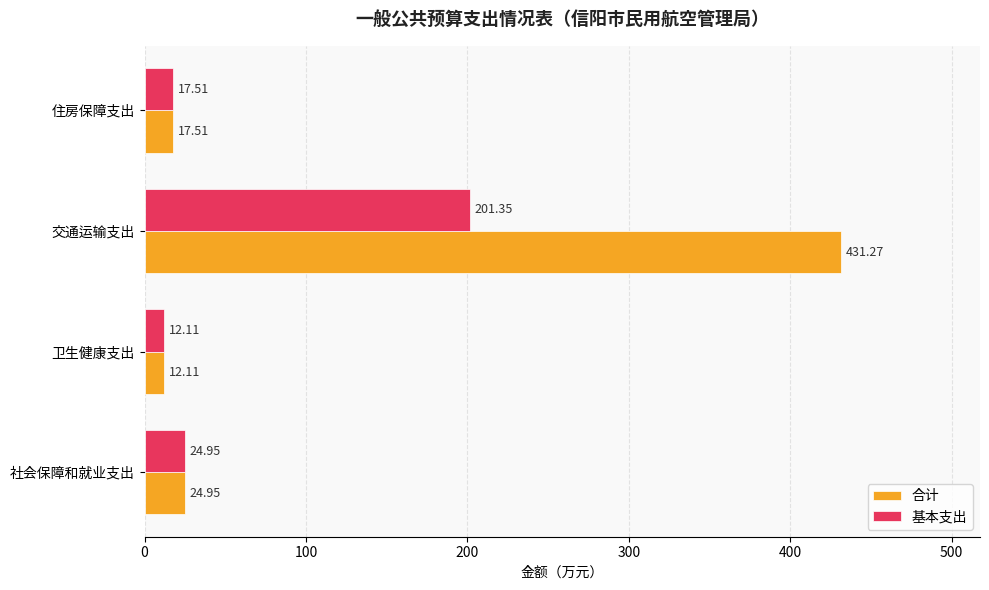

Rank the series by their maximum value, from lowest to highest.

基本支出, 合计